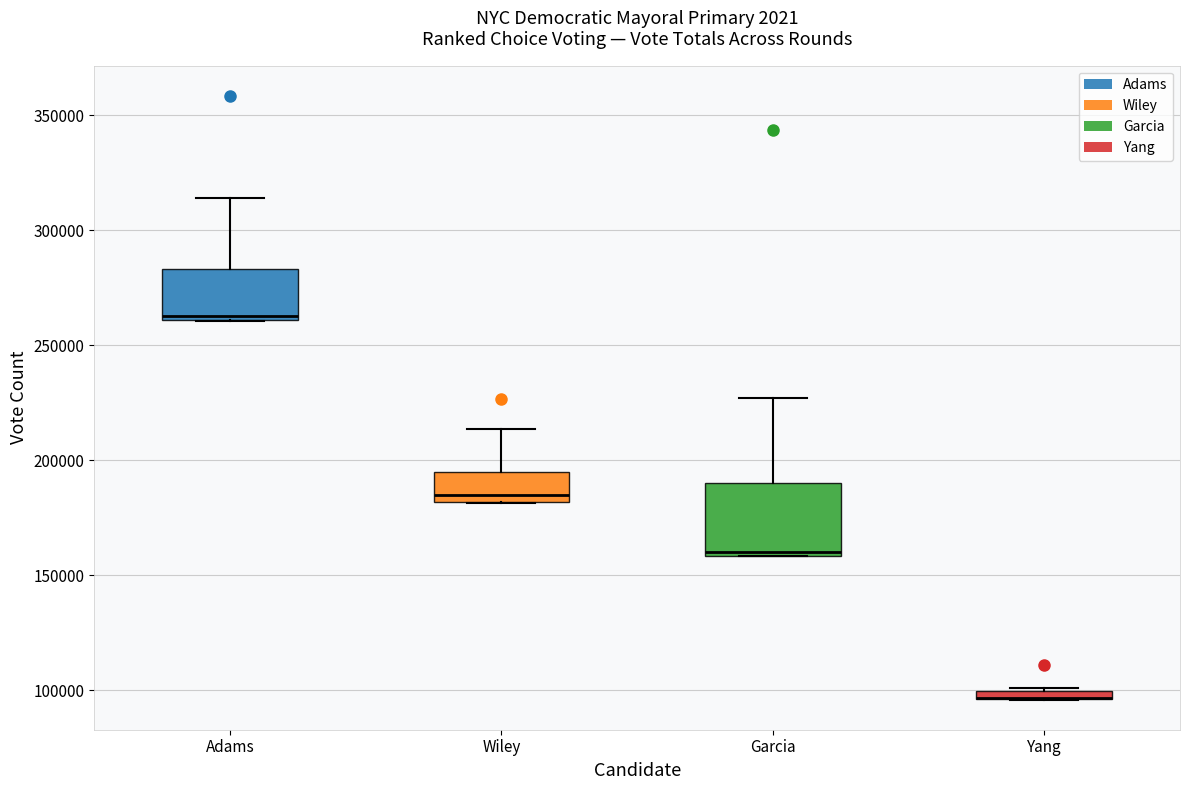

Which box is the tallest, from its lower edge to its upper edge?

Garcia